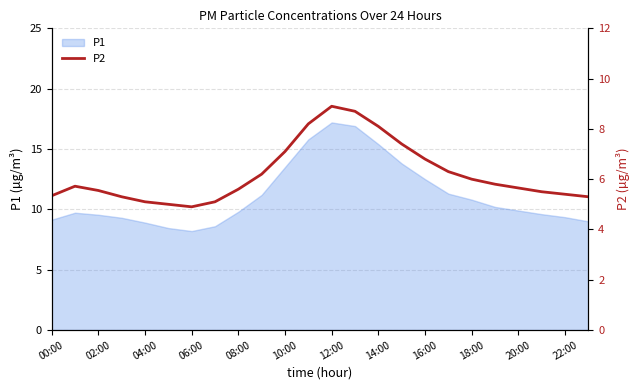

Does the chart have visible grid lines?

Yes